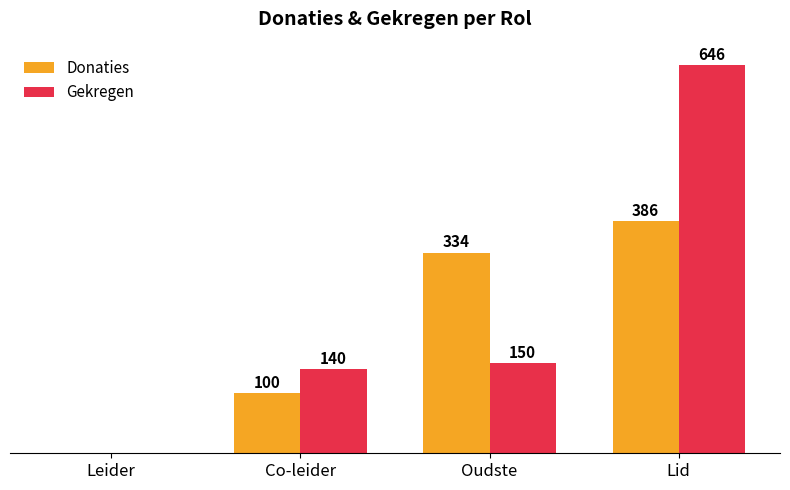

Is the value of Donaties at Oudste greater than the value of Gekregen at Leider?

Yes